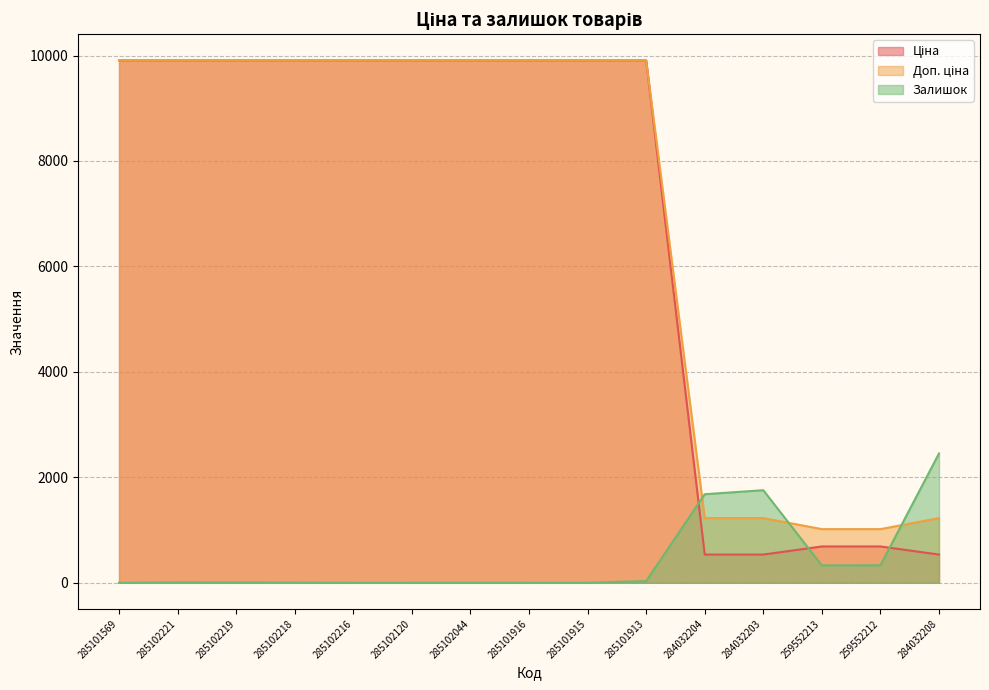

Reading left to right, list all the values displayed in this chart.

Ціна: 9908.5	9908.5	9908.5	9908.5	9908.5	9908.5	9908.5	9908.5	9908.5	9908.5	535.4	535.4	689.1	689.1	535.4
Доп. ціна: 9908.5	9908.5	9908.5	9908.5	9908.5	9908.5	9908.5	9908.5	9908.5	9908.5	1227.2	1227.2	1017.8	1017.8	1227.2
Залишок: 0.0	8.0	7.0	3.0	0.0	0.0	1.0	0.0	0.0	33.0	1680.0	1756.0	330.0	333.0	2453.0